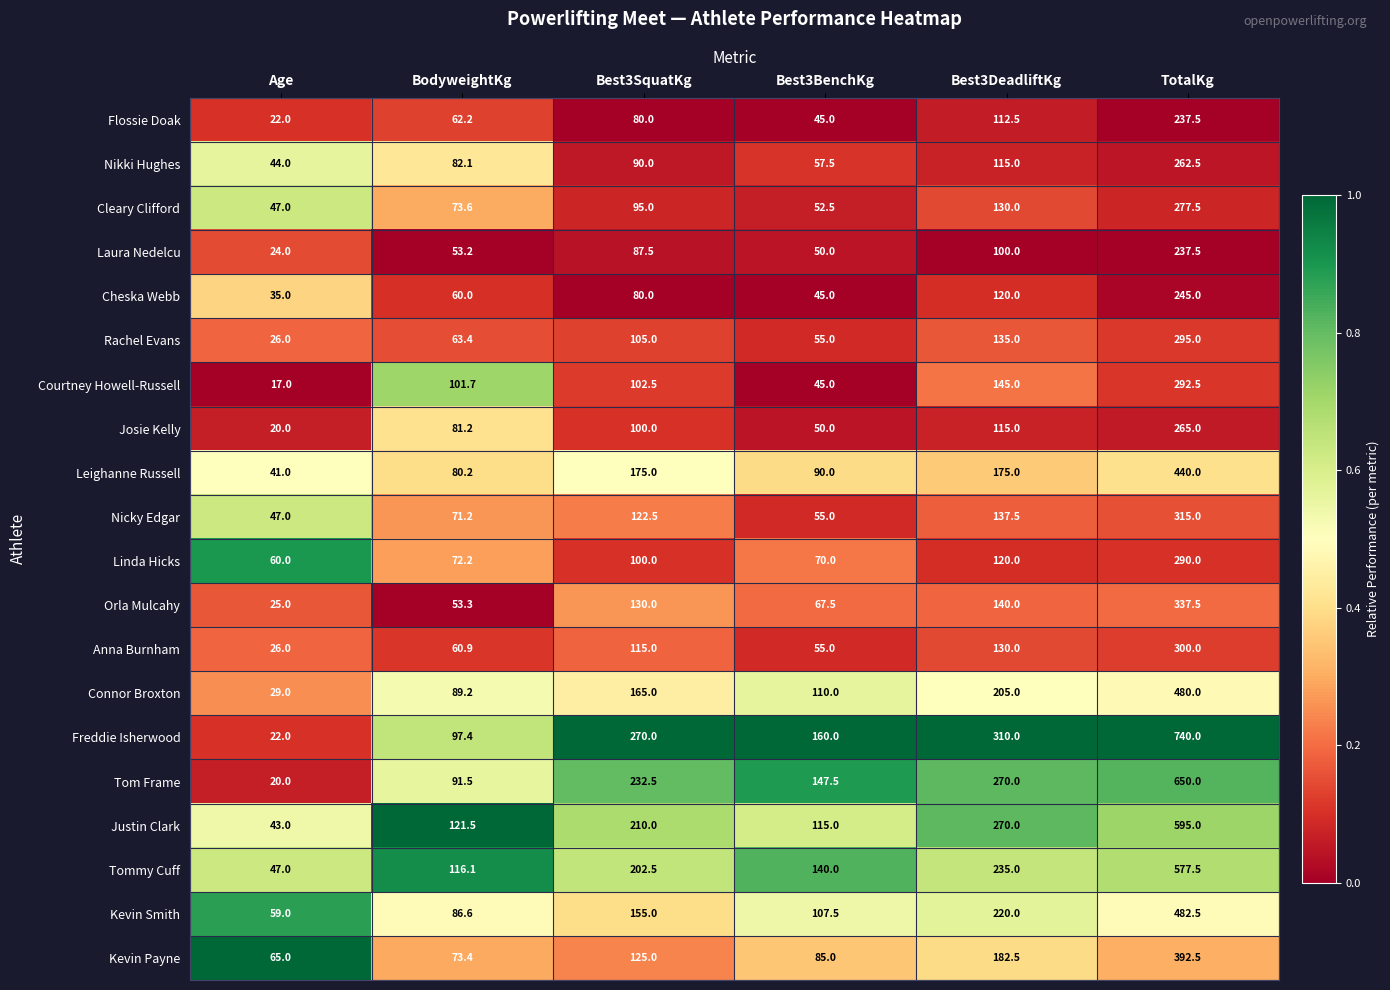

Between Best3DeadliftKg and TotalKg, which series saw the biggest shift?

Freddie Isherwood